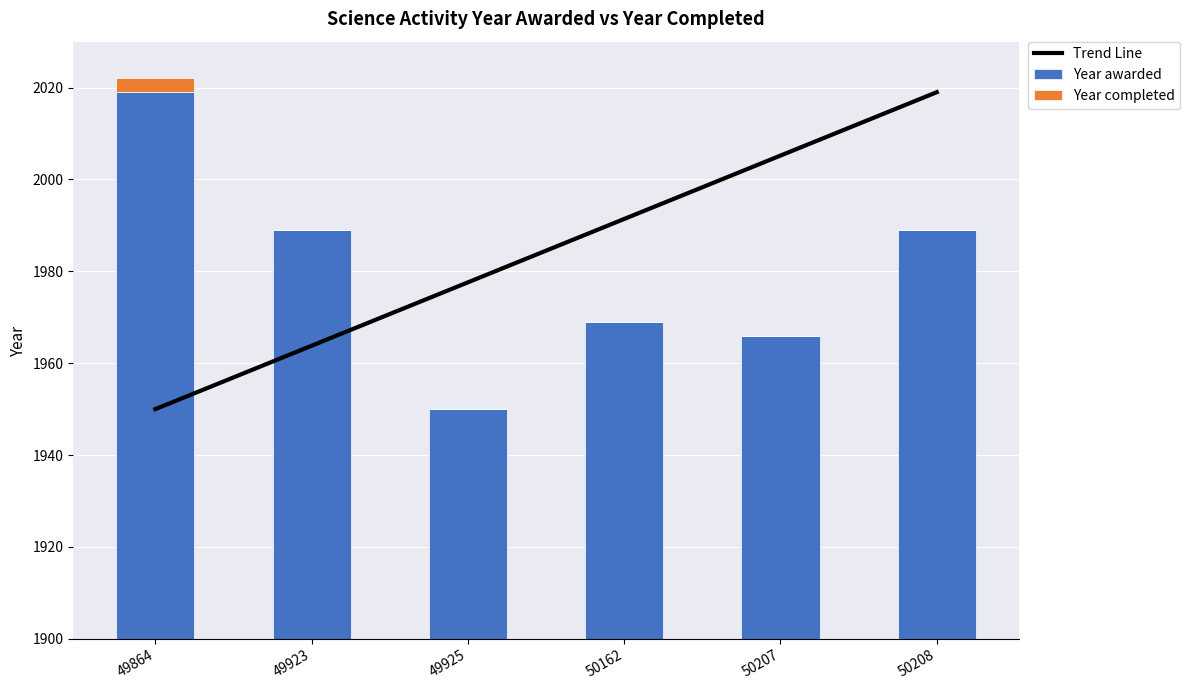

What is the spread (max minus min) of values at 50162?

1991.4